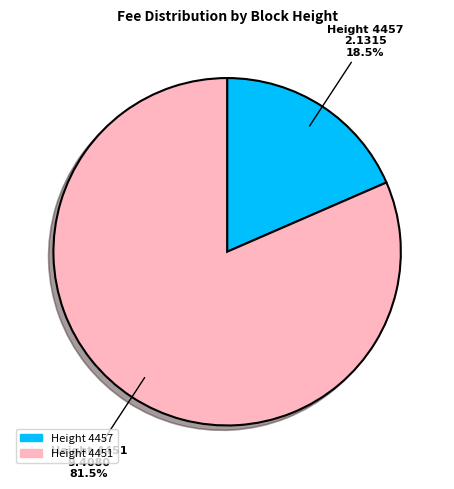

Does any single category account for the majority?

Yes